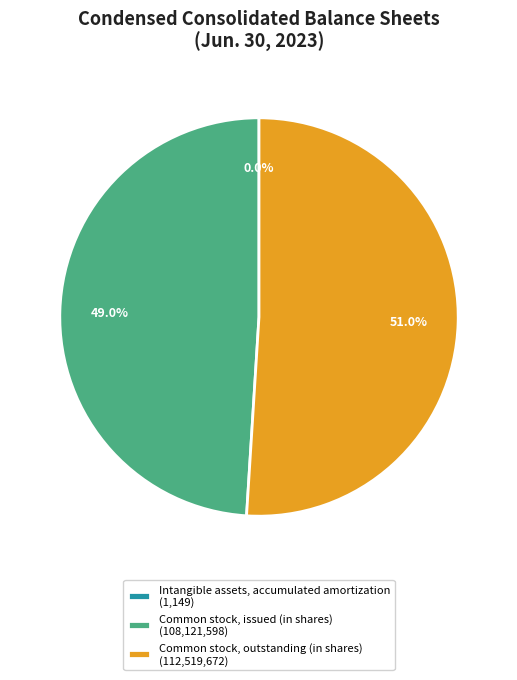

Between Common stock, outstanding (in shares) and Common stock, issued (in shares), which is larger?

Common stock, outstanding (in shares)